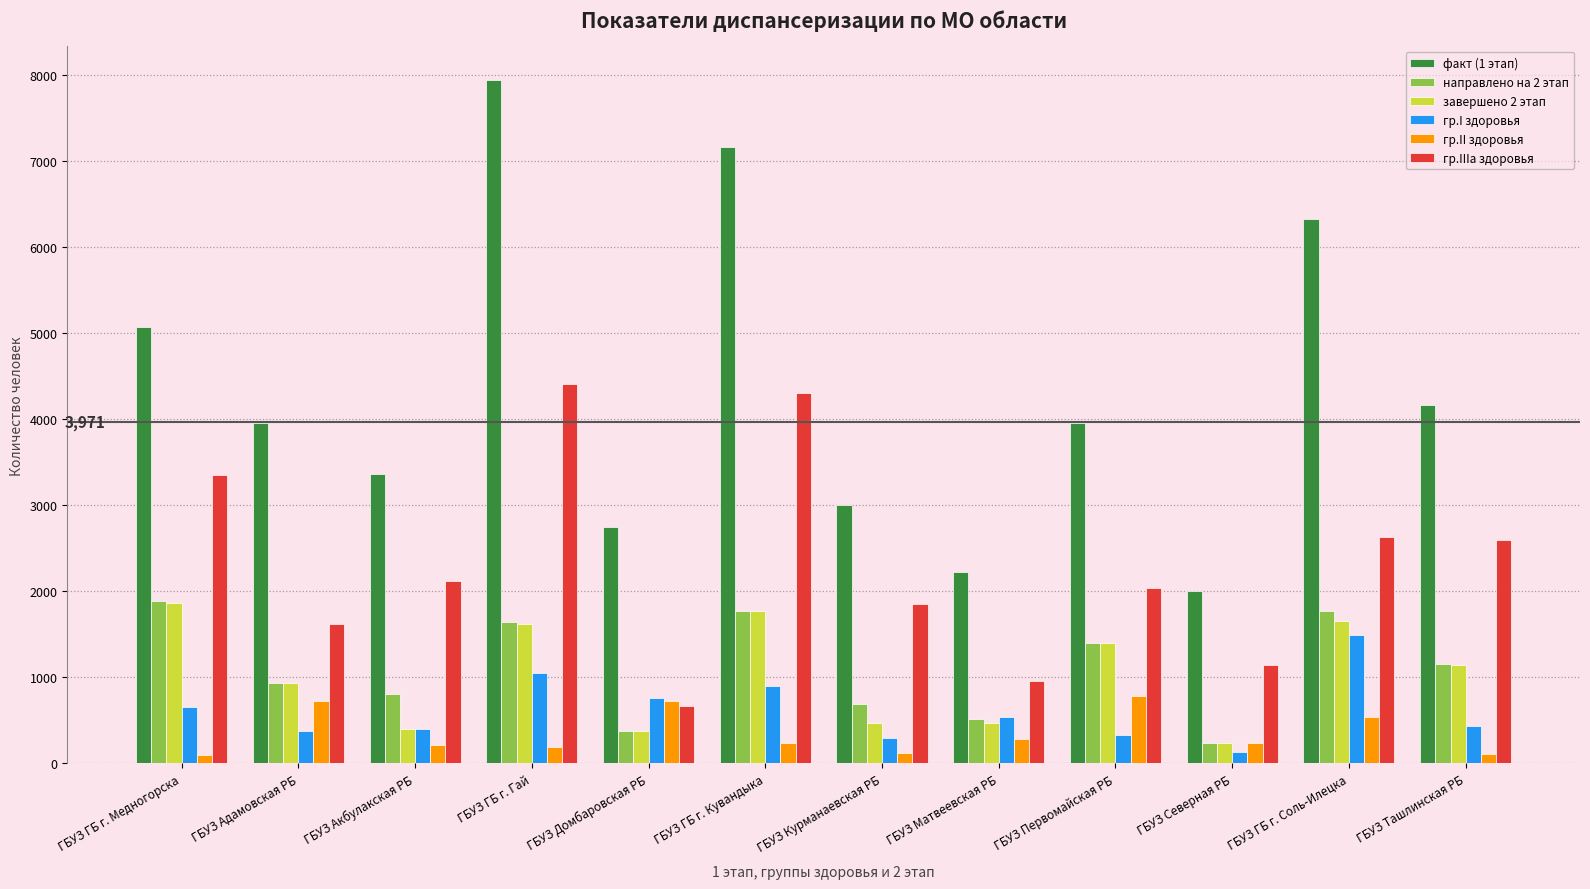

At which label does завершено 2 этап first exceed 1145?

ГБУЗ ГБ г. Медногорска